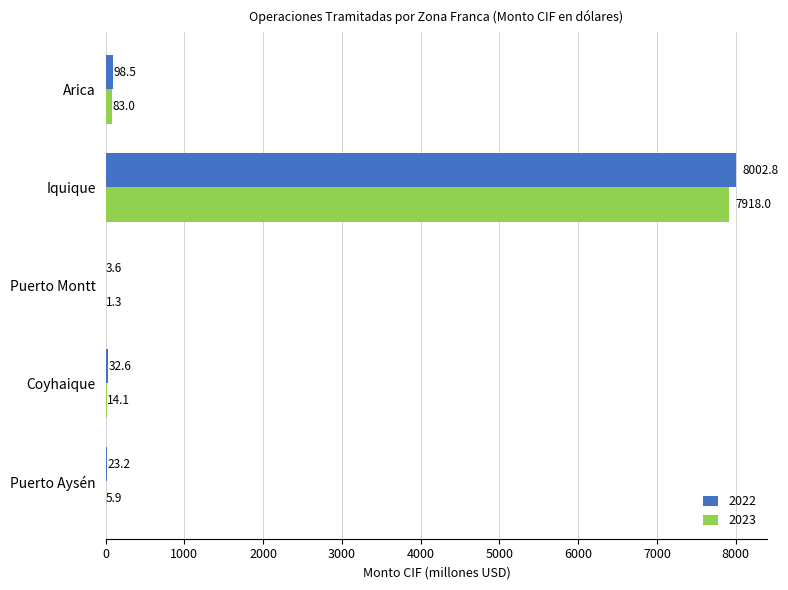

What is the maximum value for 2023?

7918.0